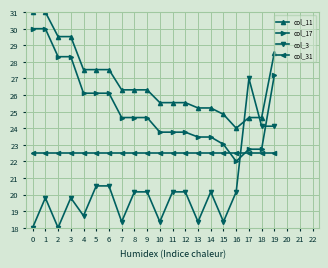

Rank the series by their average value, from lowest to highest.

col_3, col_31, col_17, col_11